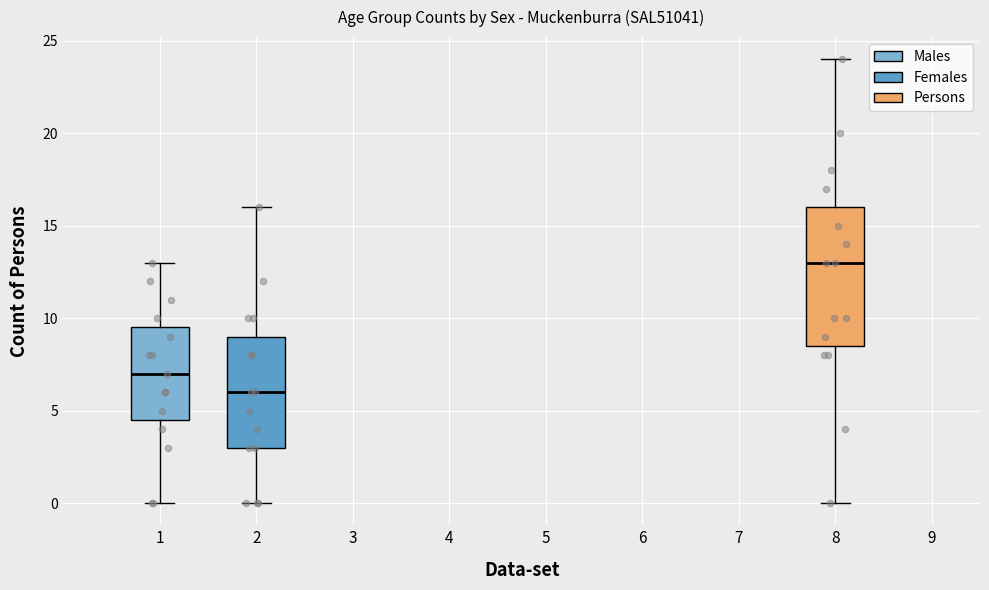

Which box has the highest median line?

8